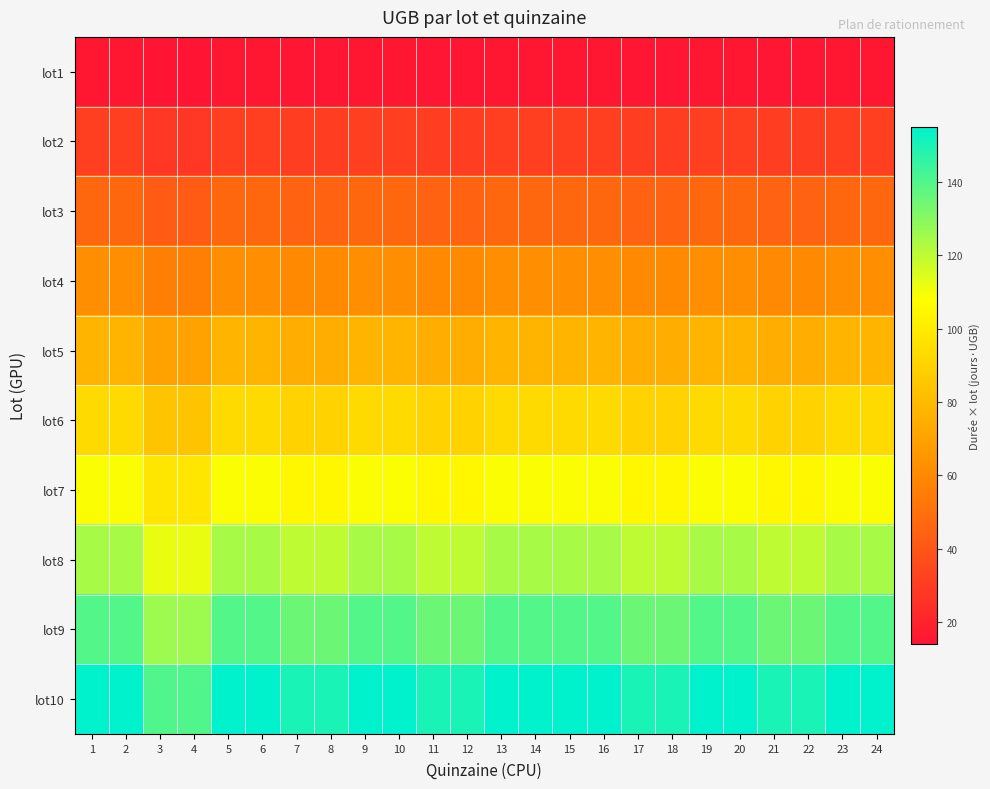

List the series in order of their peak value, highest first.

lot10, lot9, lot8, lot7, lot6, lot5, lot4, lot3, lot2, lot1